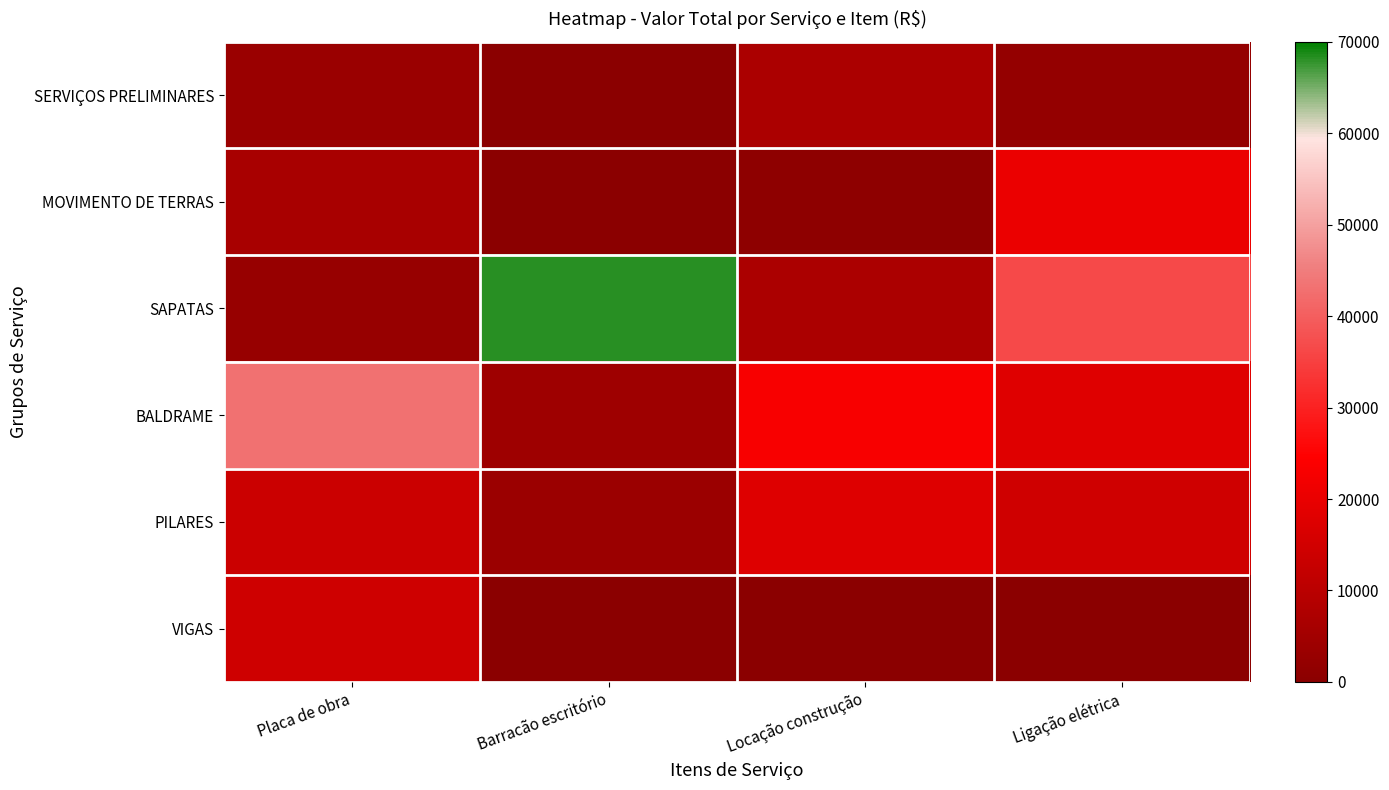

Rank the series by their maximum value, from lowest to highest.

SERVIÇOS PRELIMINARES, VIGAS, PILARES, MOVIMENTO DE TERRAS, BALDRAME, SAPATAS